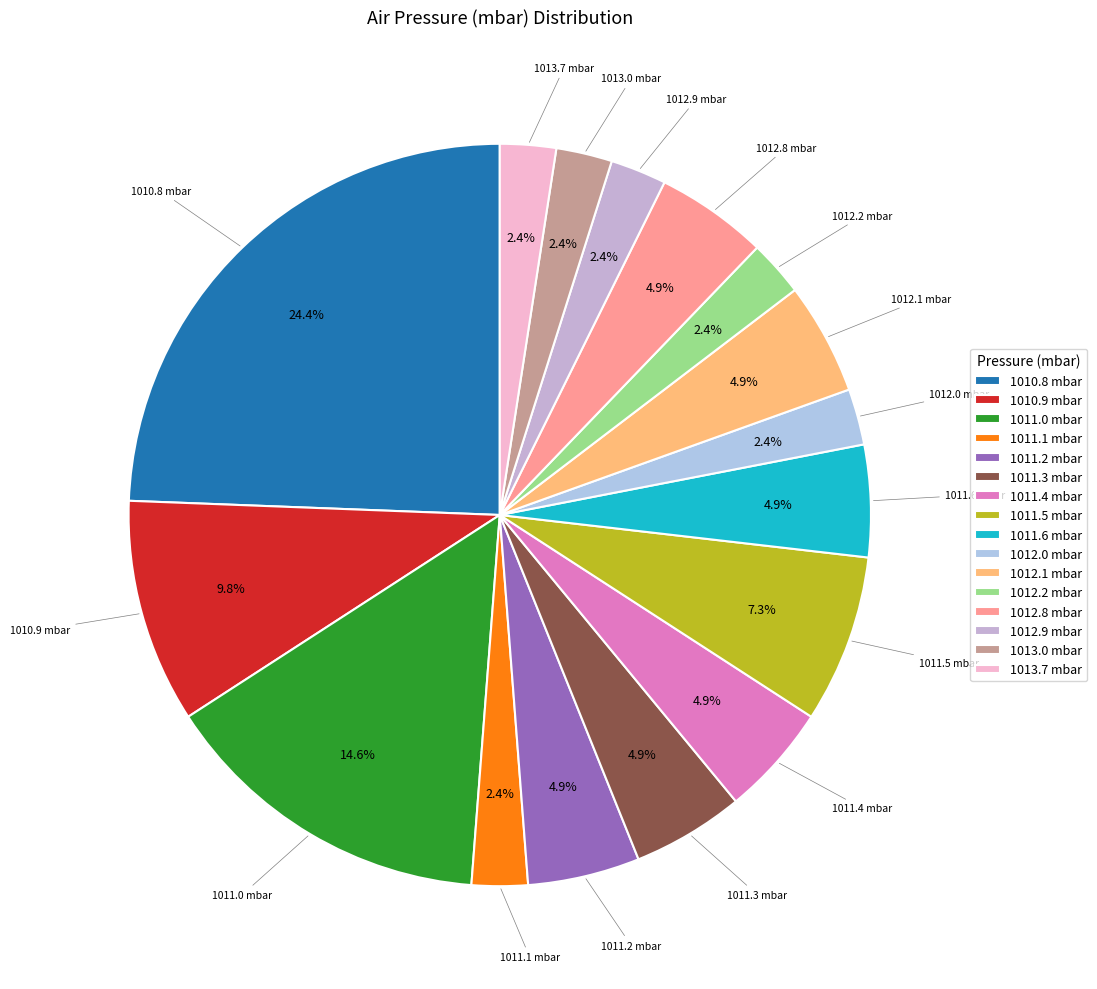

Is the sum of 1012.0 mbar and 1011.1 mbar greater than half?

No